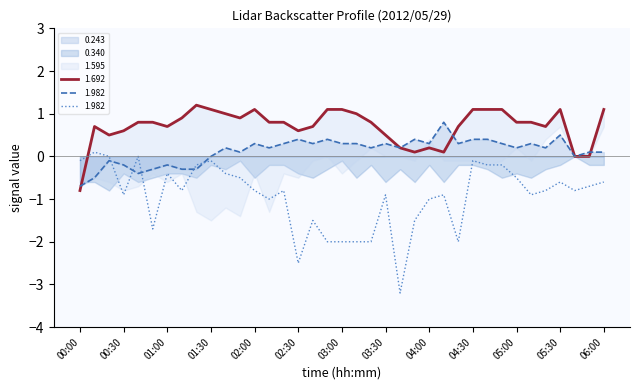

What is the label of the 11th point from the left?

01:40